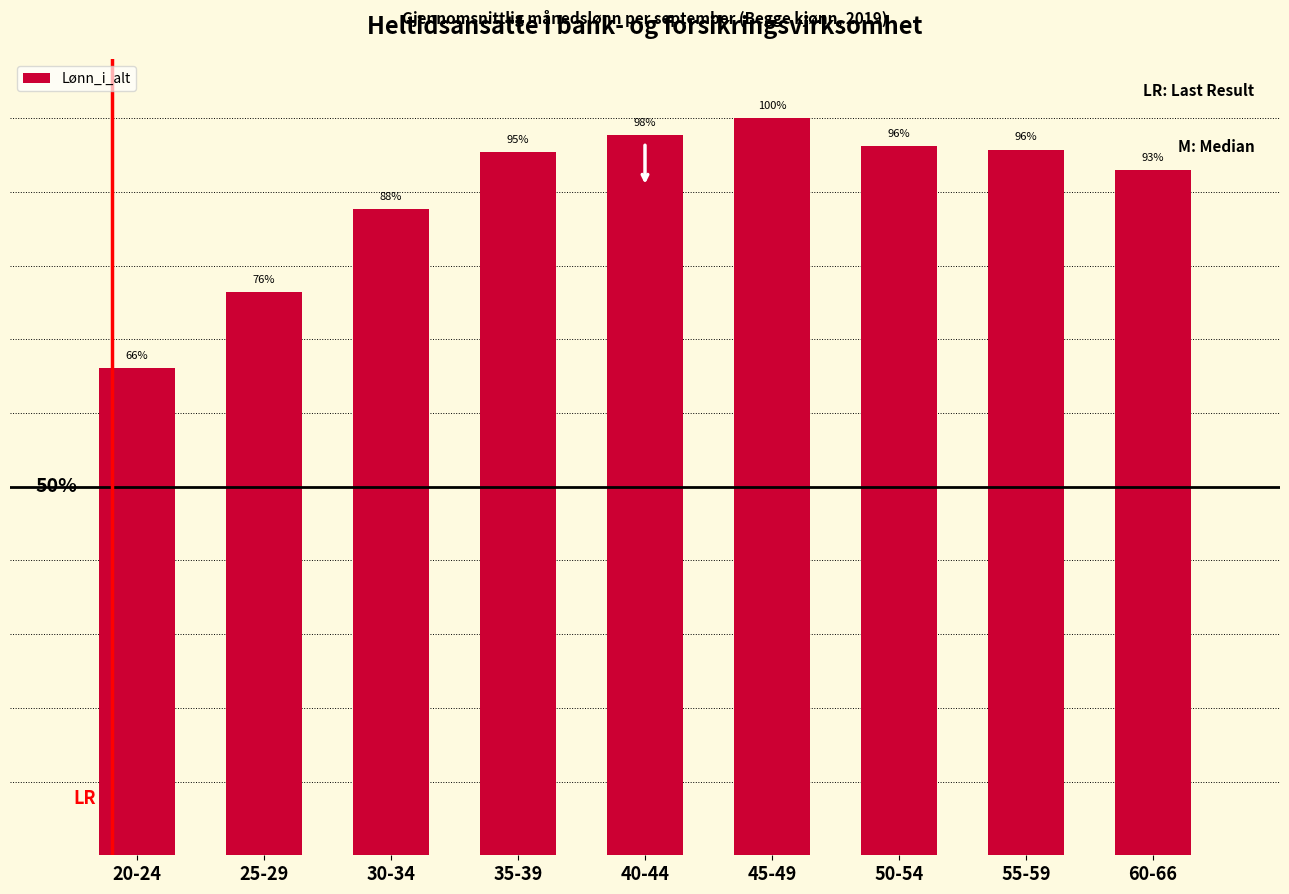

Is it true that the value at 40-44 is 1.0?

True